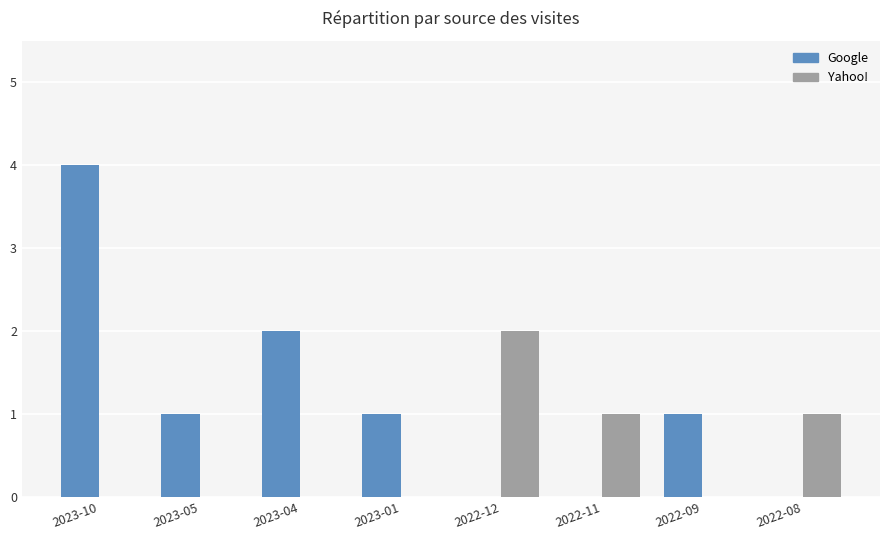

The value of Google at 2023-04 is 2. True or false?

True